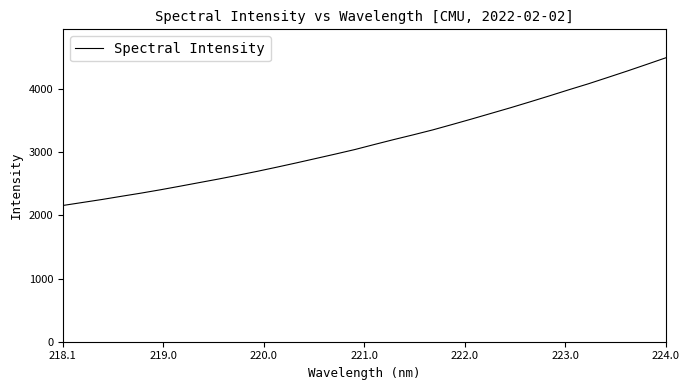

What is the difference between the maximum and minimum values?

2339.1